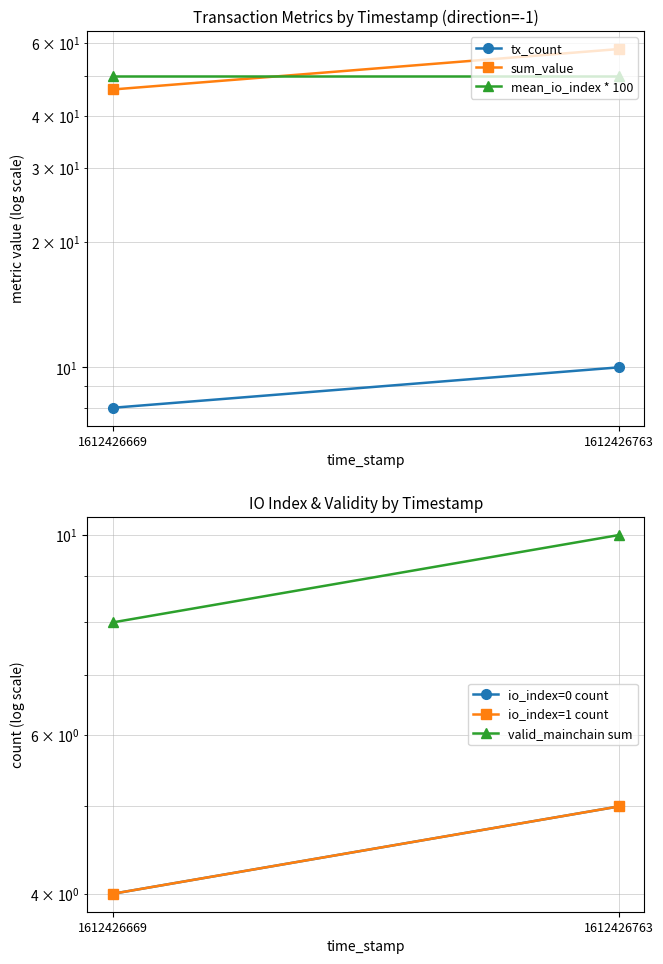

The value of tx_count at 1612426669 is 11.3. True or false?

False